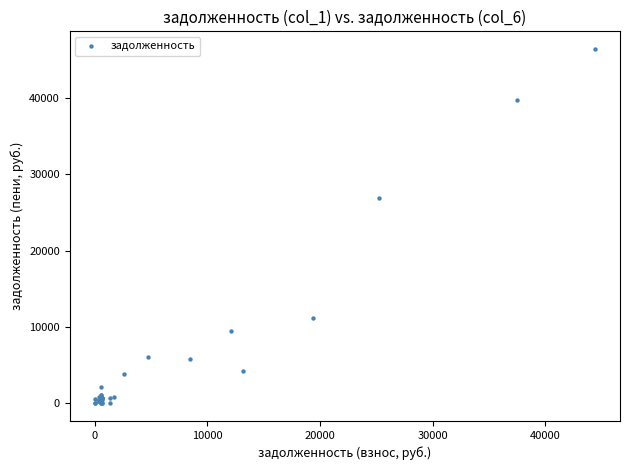

What Y value in the scatter plot is closest to 23207?

26863.8